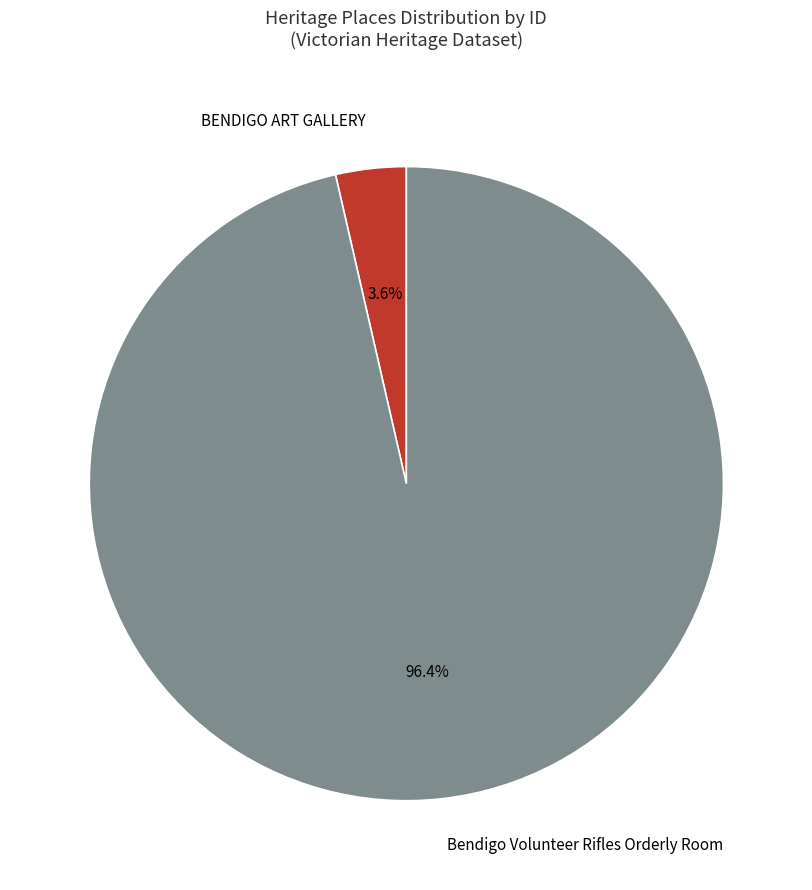

The BENDIGO ART GALLERY slice represents 19% of the pie. True or false?

False